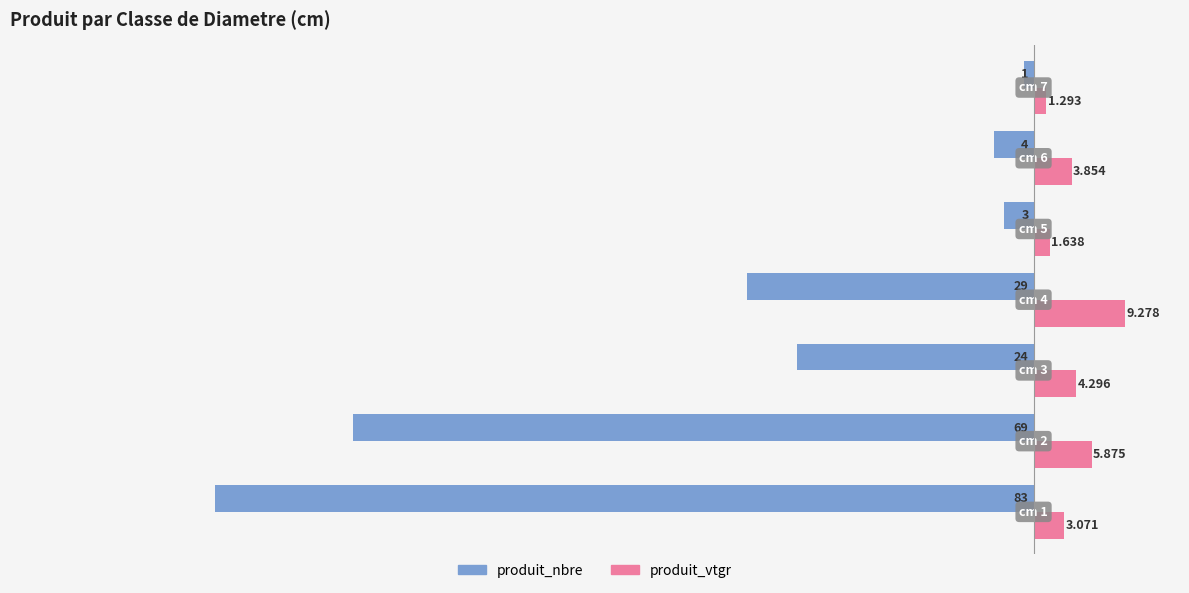

Which series has the widest spread of values?

produit_nbre